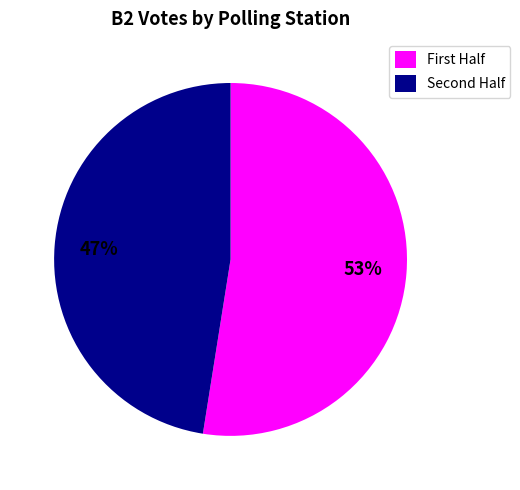

Rank the categories by value from highest to lowest.

First Half, Second Half